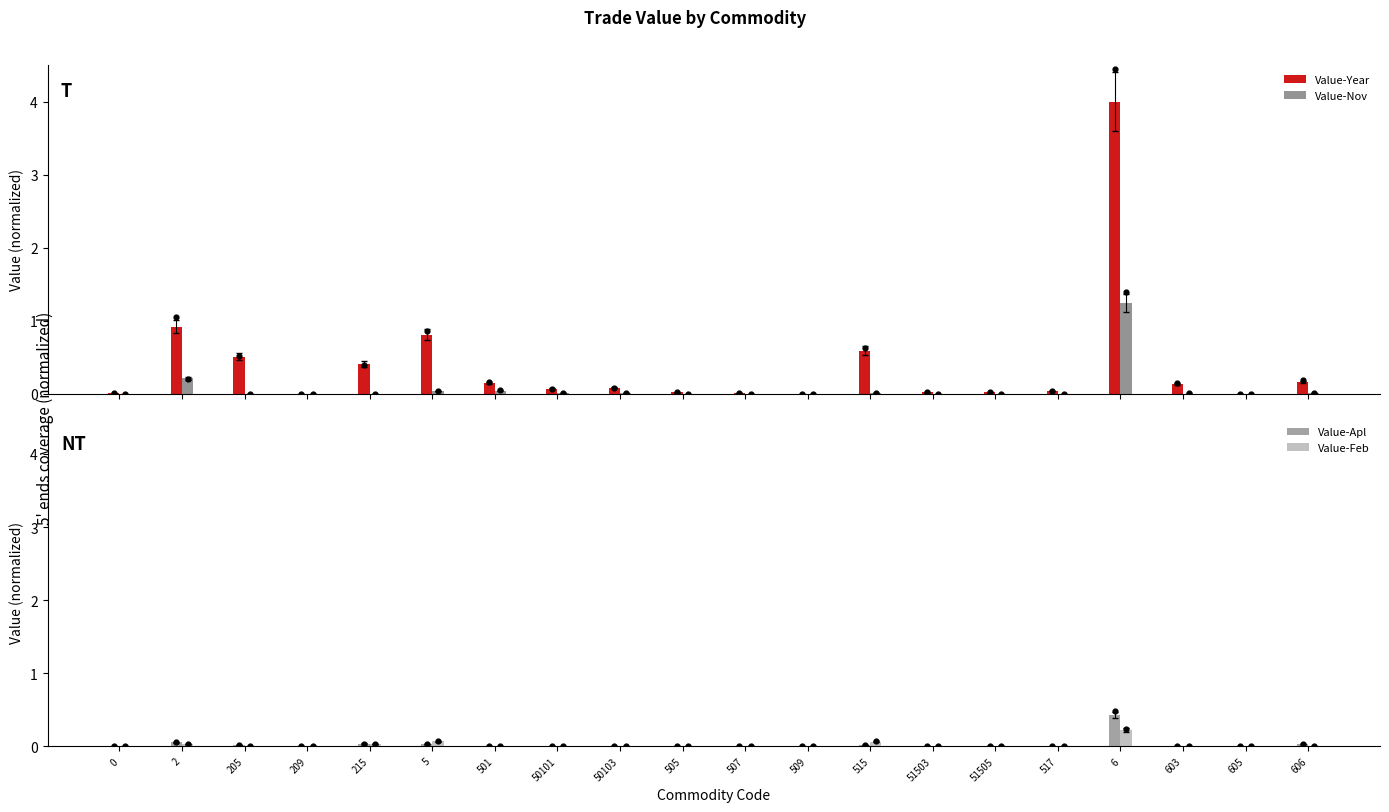

At which category is the sum across all series the highest?

6